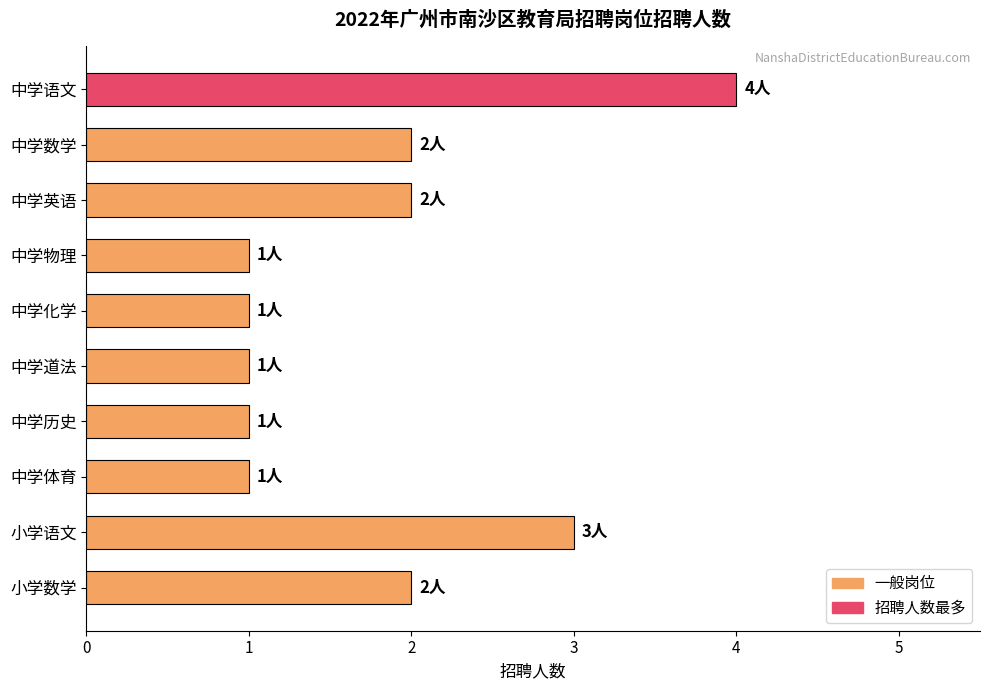

Reading bottom to top, transcribe all the data shown in this chart.

小学数学=2	小学语文=3	中学体育=1	中学历史=1	中学道法=1	中学化学=1	中学物理=1	中学英语=2	中学数学=2	中学语文=4